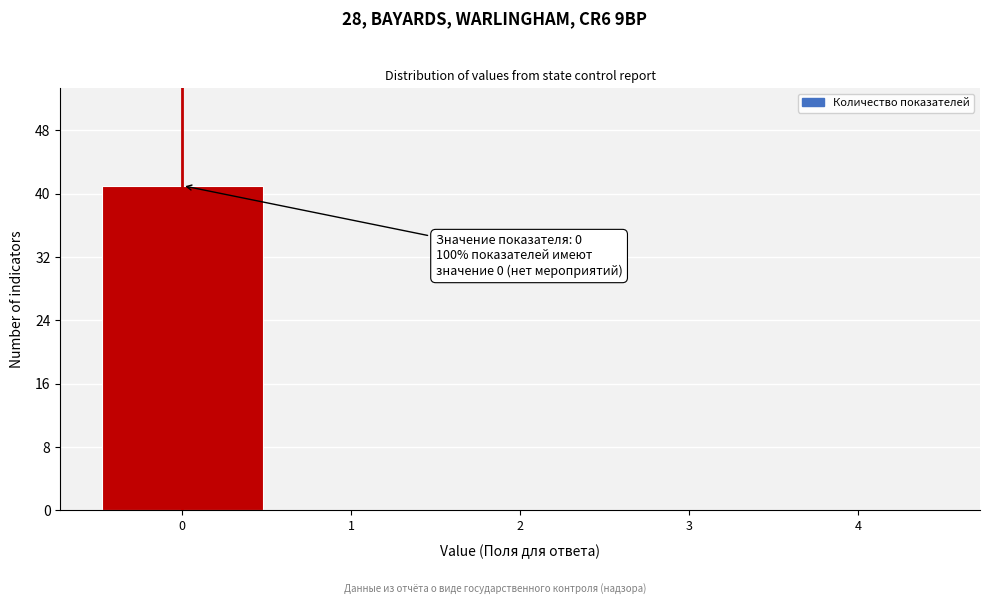

Which range on the x-axis has the tallest bar?

-0.5 to 0.5